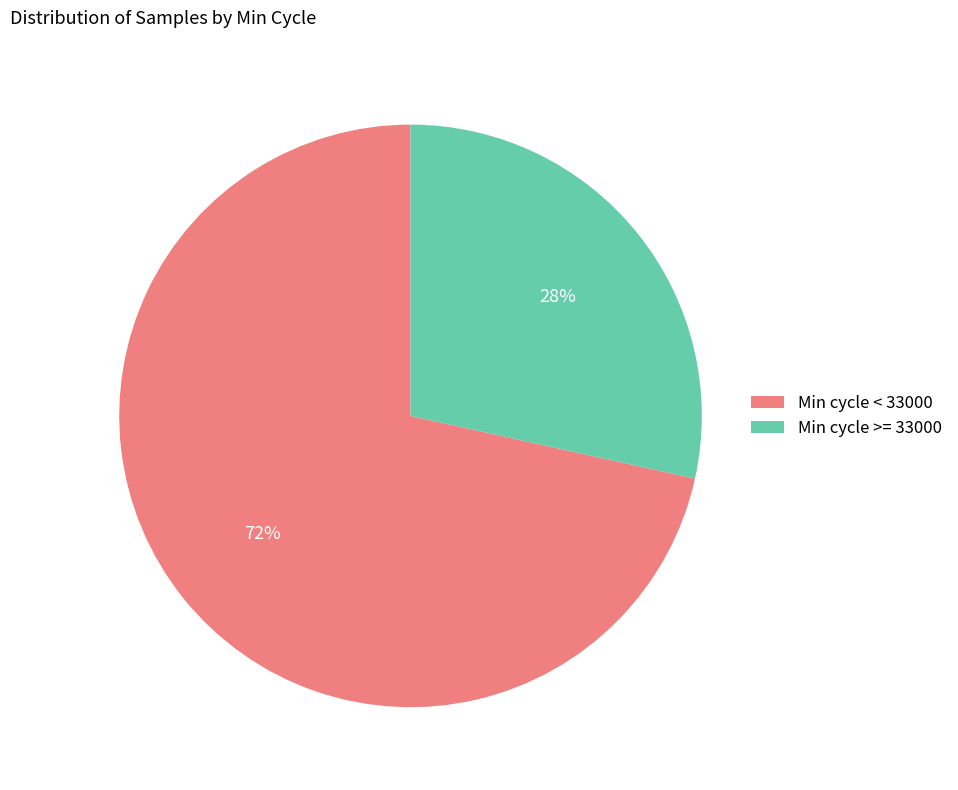

Is there any slice that represents more than half of the pie?

Yes